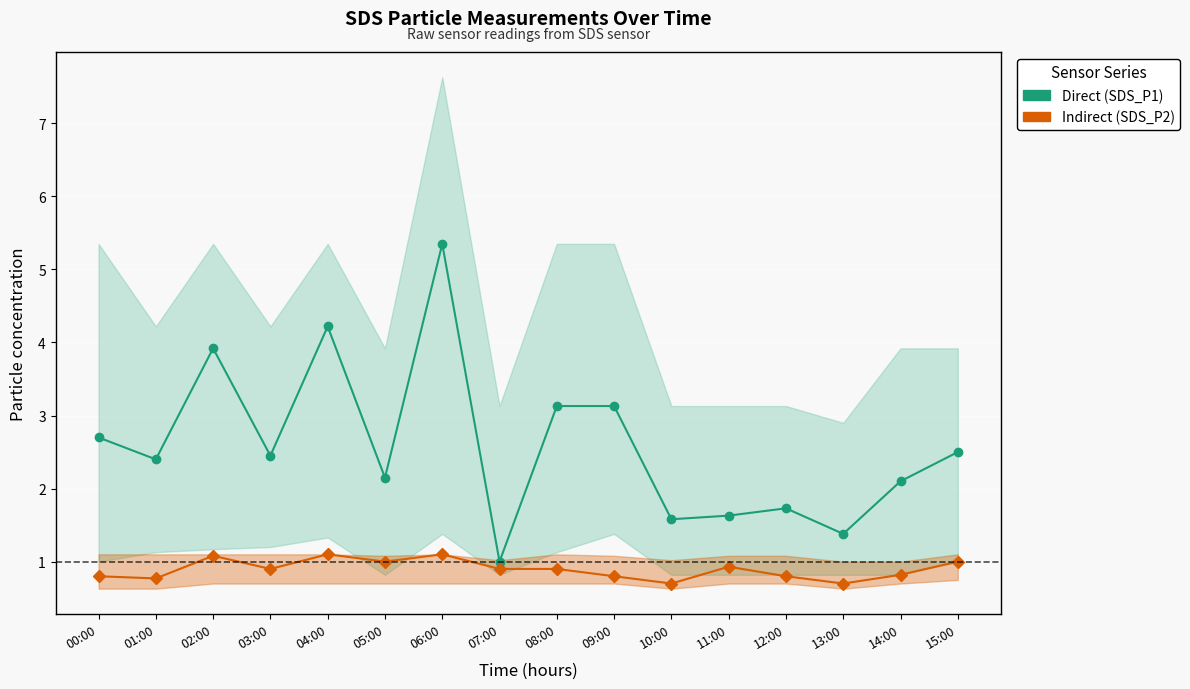

In SDS_P1 (Direct), how many points are lower than both neighbors (excluding endpoints)?

6